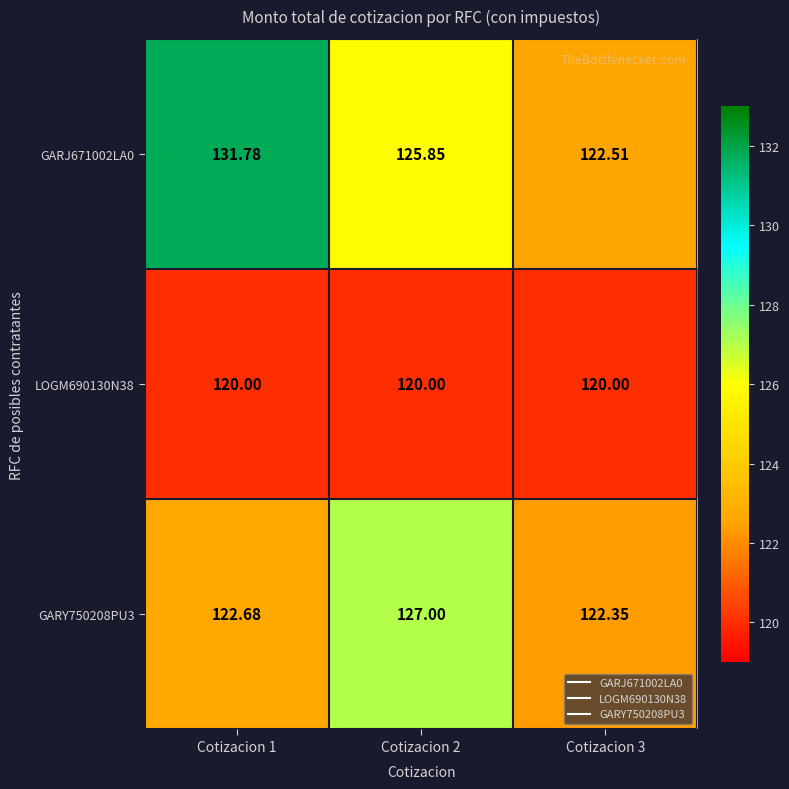

Which series has the largest range (max minus min)?

GARJ671002LA0